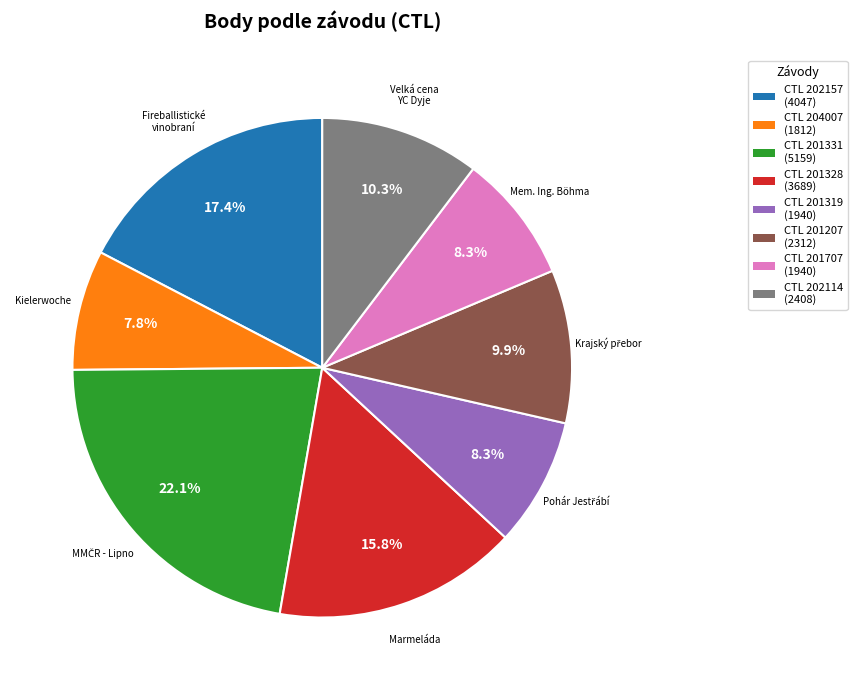

What percentage do CTL 201207 (2312) and CTL 201707 (1940) together represent?

18.2%